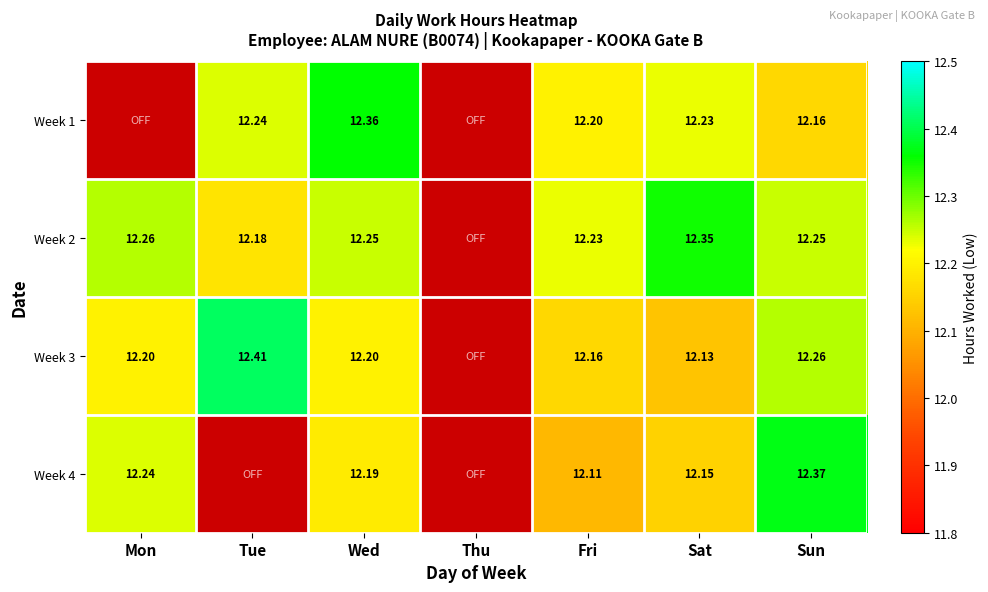

How many values in the Week 3 series exceed 12?

6